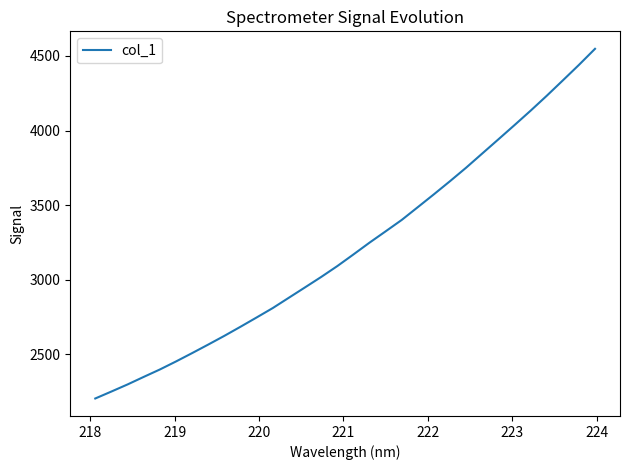

What is the smallest value displayed?

2204.9